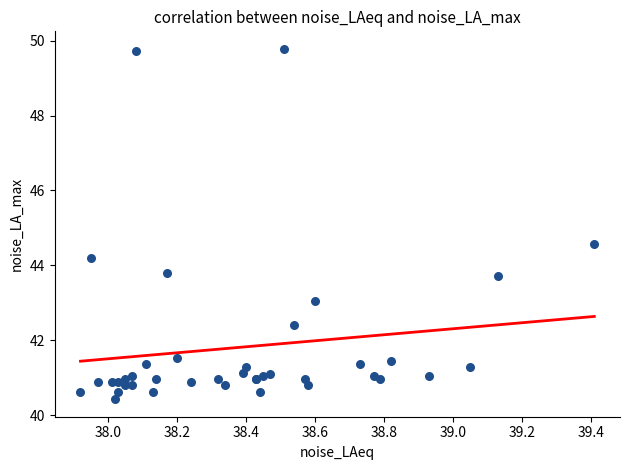

What Y value in the scatter plot is closest to 45?

44.6